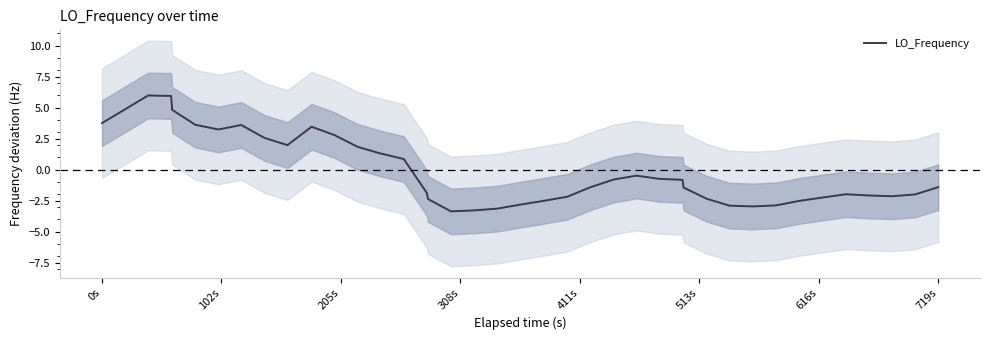

Is this an area chart (filled region under the line)?

No